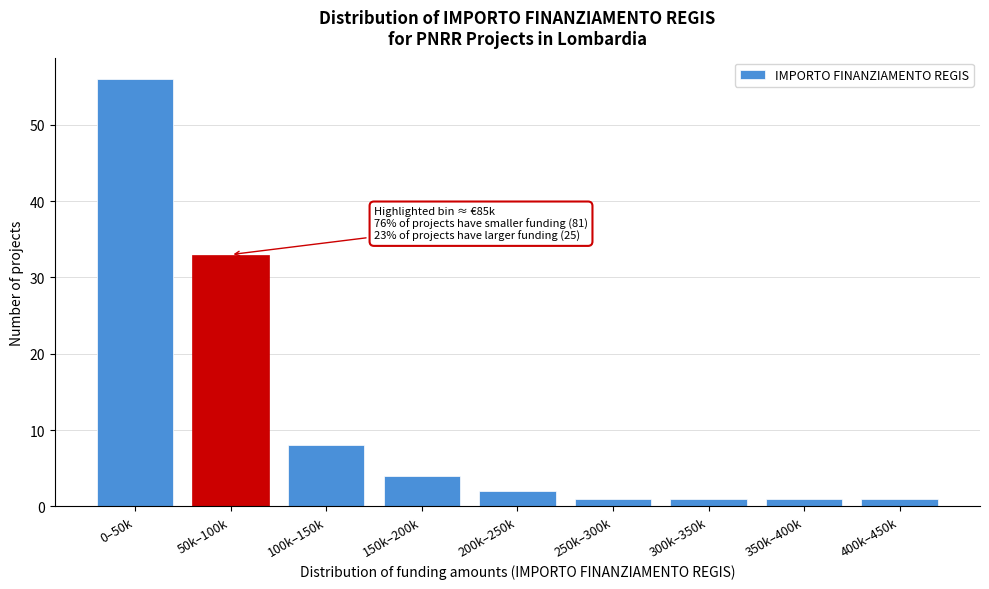

Reading left to right, transcribe all the data shown in this chart.

0–50k=56	50k–100k=33	100k–150k=8	150k–200k=4	200k–250k=2	250k–300k=1	300k–350k=1	350k–400k=1	400k–450k=1